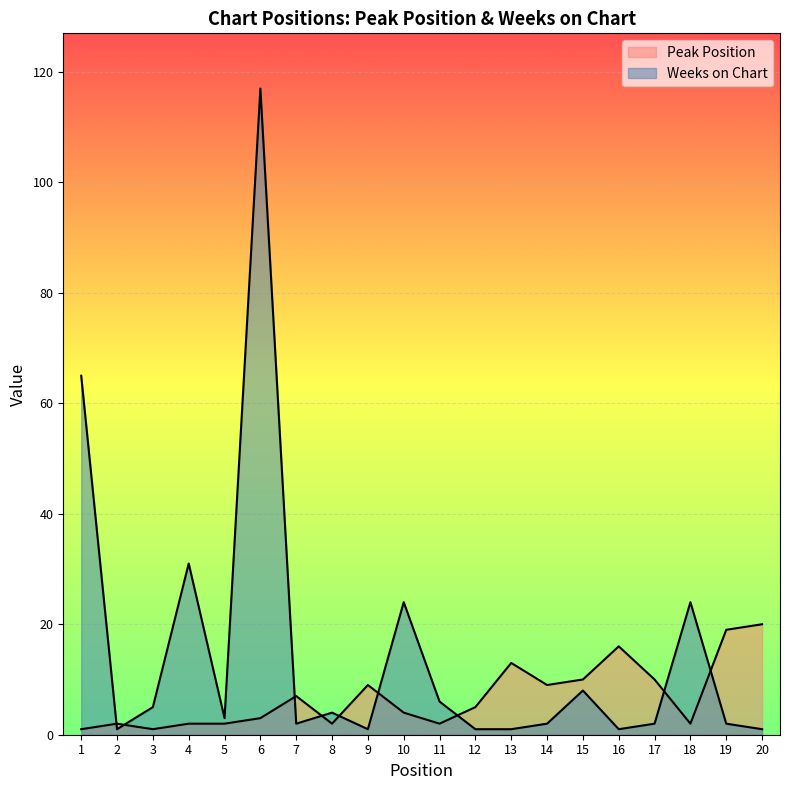

What is the greatest value displayed?

117